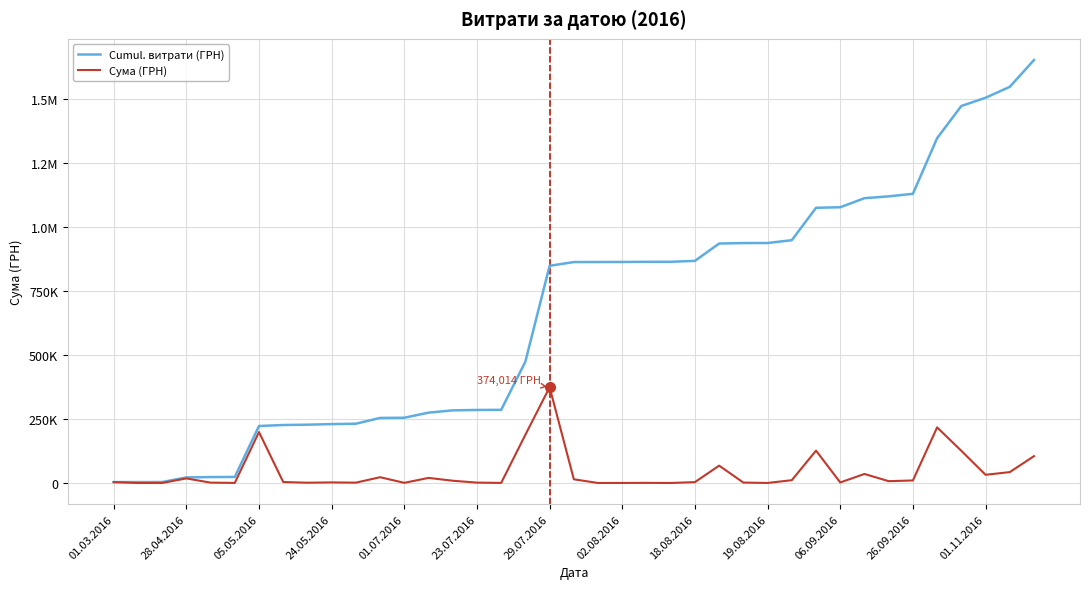

What is the lowest value of the Cumul. витрати (ГРН) series?

3602.1